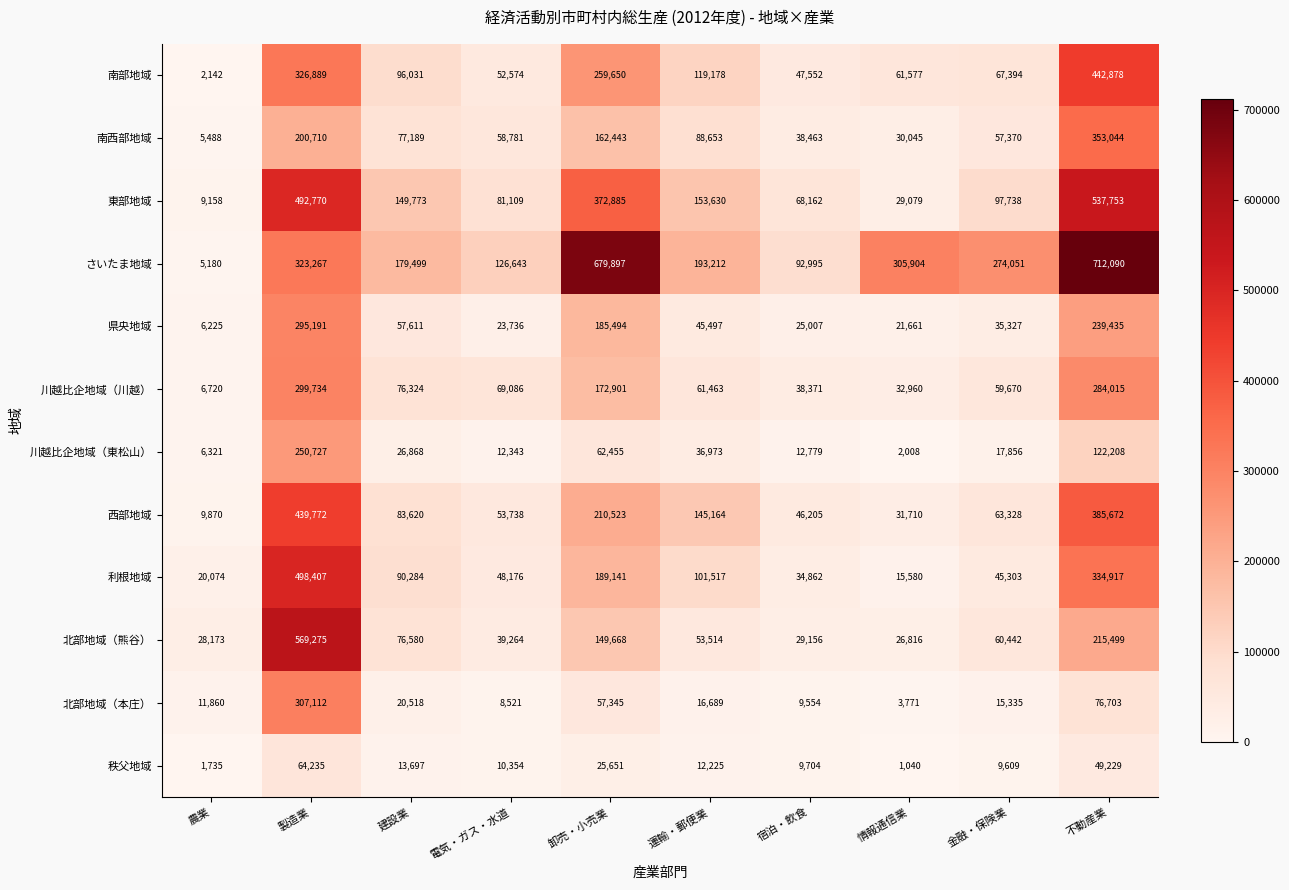

At 電気・ガス・水道, list the series in order from largest to smallest.

さいたま地域, 東部地域, 川越比企地域（川越）, 南西部地域, 西部地域, 南部地域, 利根地域, 北部地域（熊谷）, 県央地域, 川越比企地域（東松山）, 秩父地域, 北部地域（本庄）